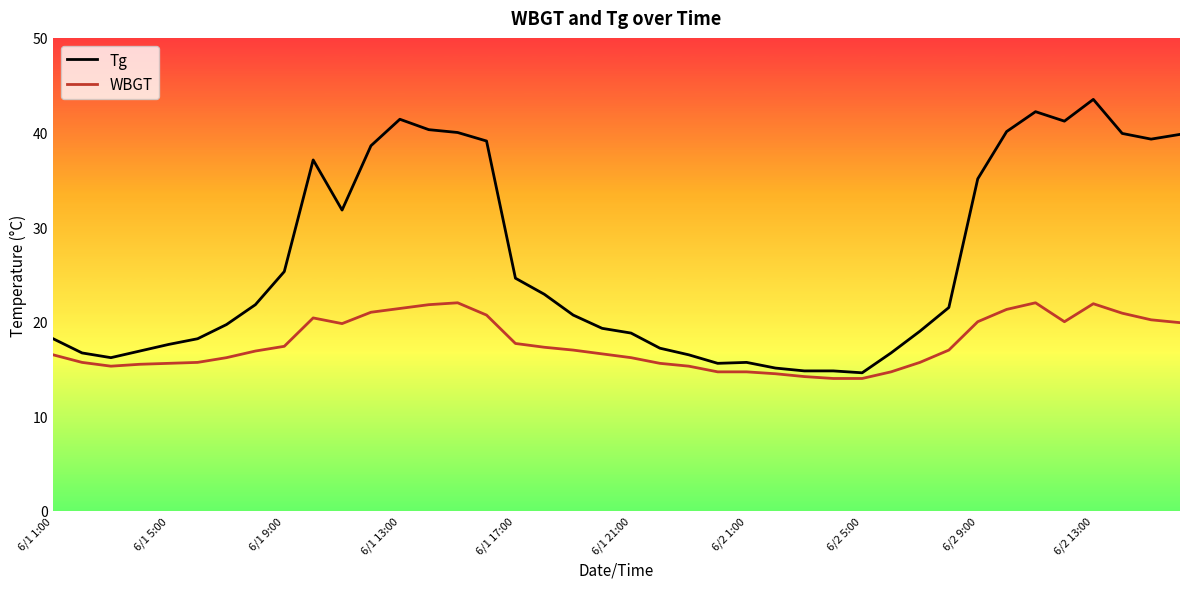

Rank the series by their average value, from highest to lowest.

Tg, WBGT